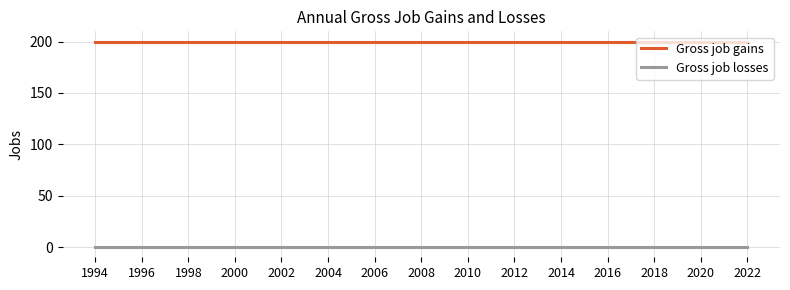

List the series in order of their peak value, lowest first.

Gross job losses, Gross job gains